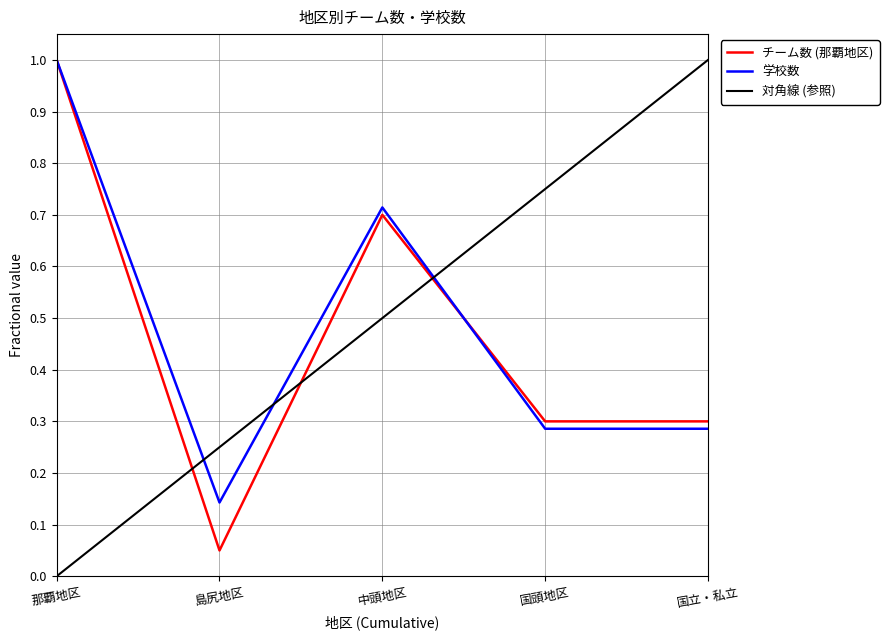

What is the label of the 5th point from the left?

国立・私立